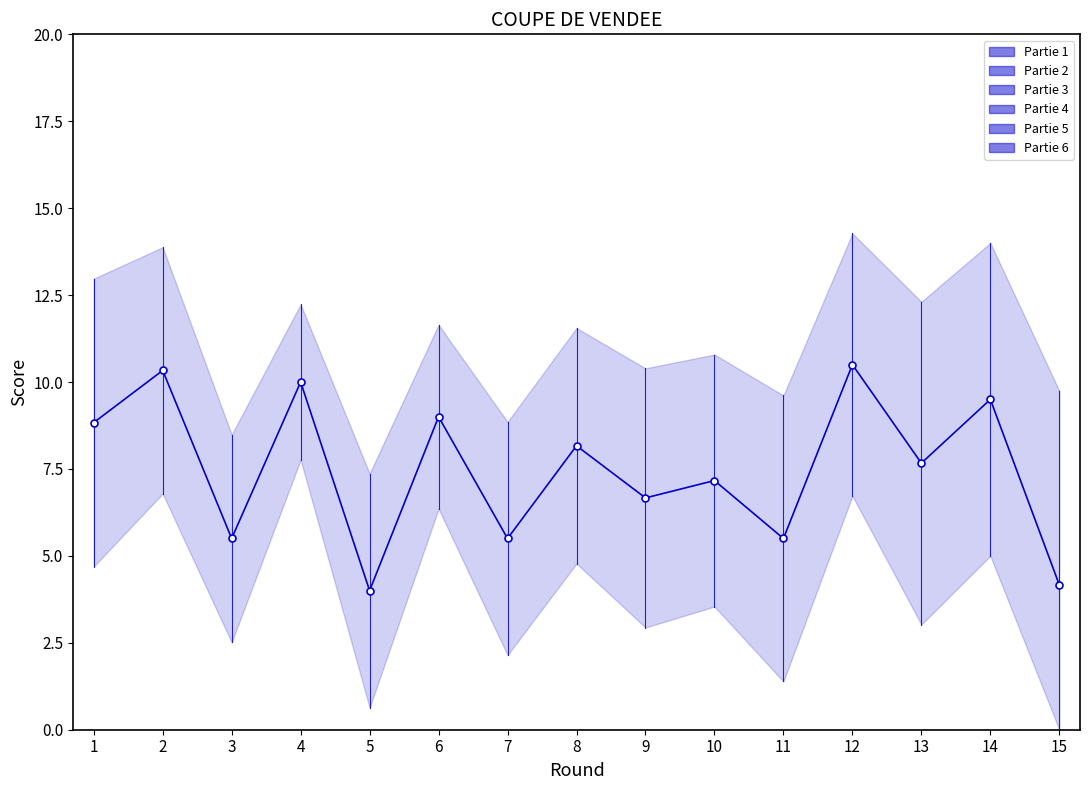

Which label corresponds to the smallest value in the chart?

5